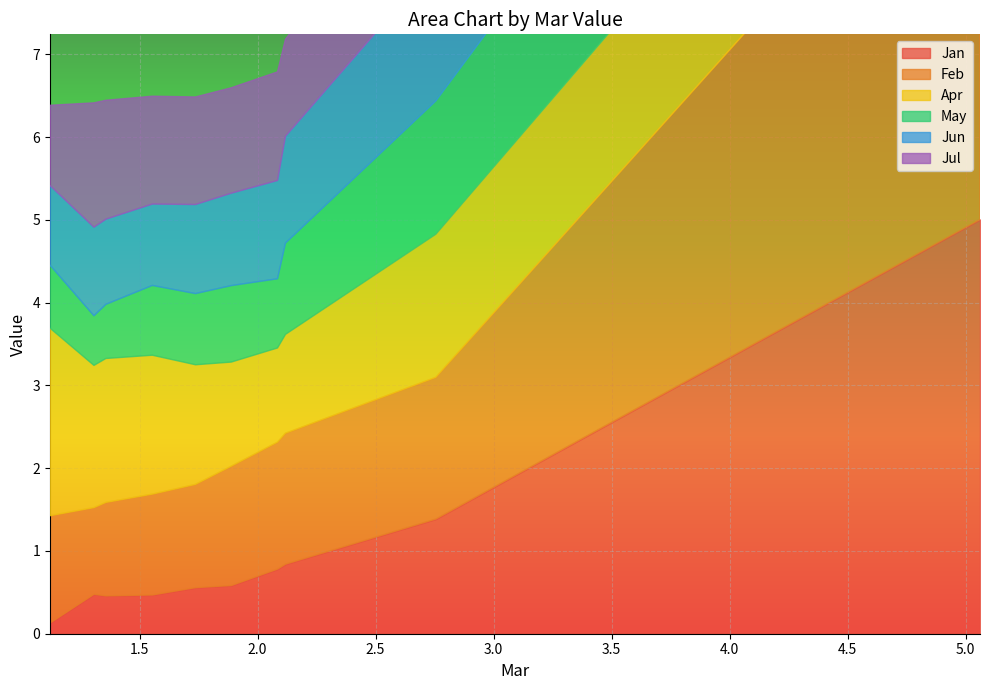

Count the number of categories in the chart.

10